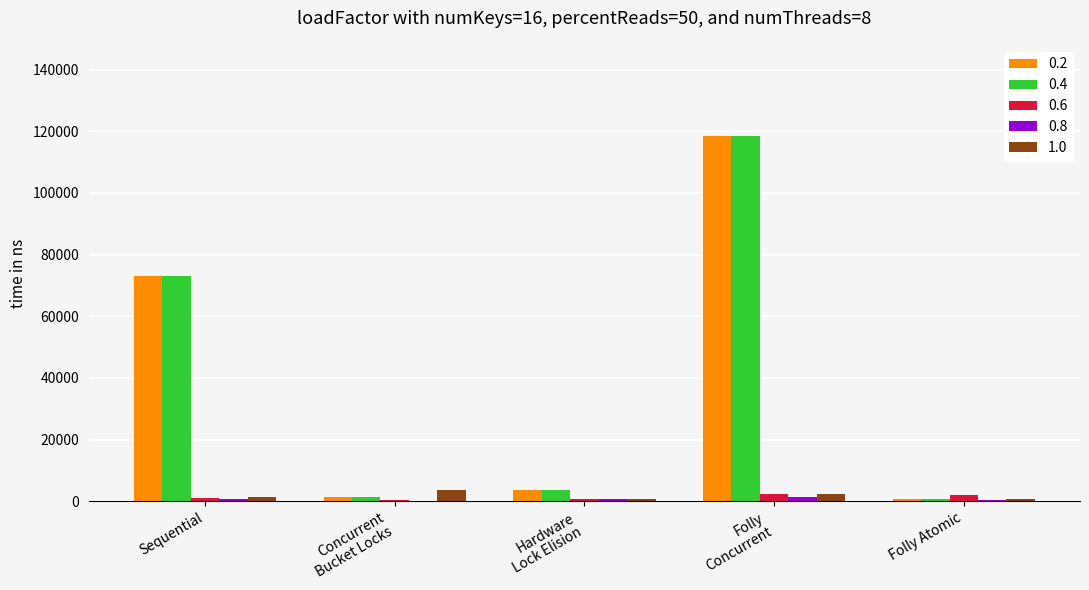

The value of 0.4 at Sequential is 111388.5. True or false?

False